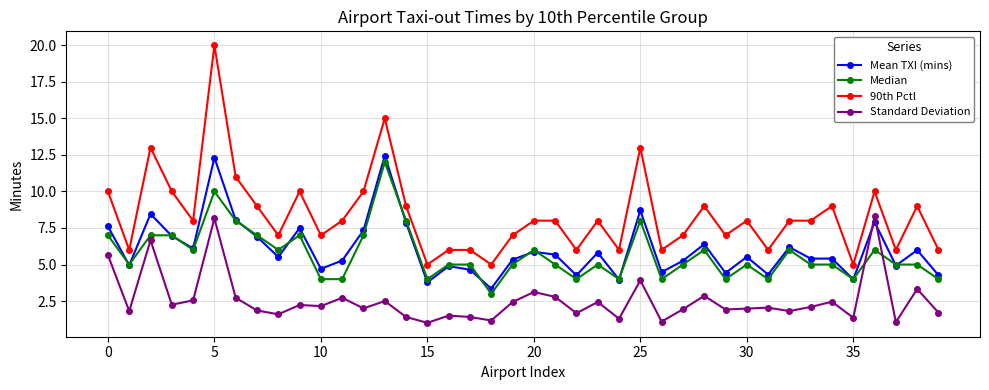

What is the maximum value shown in the chart?

20.0